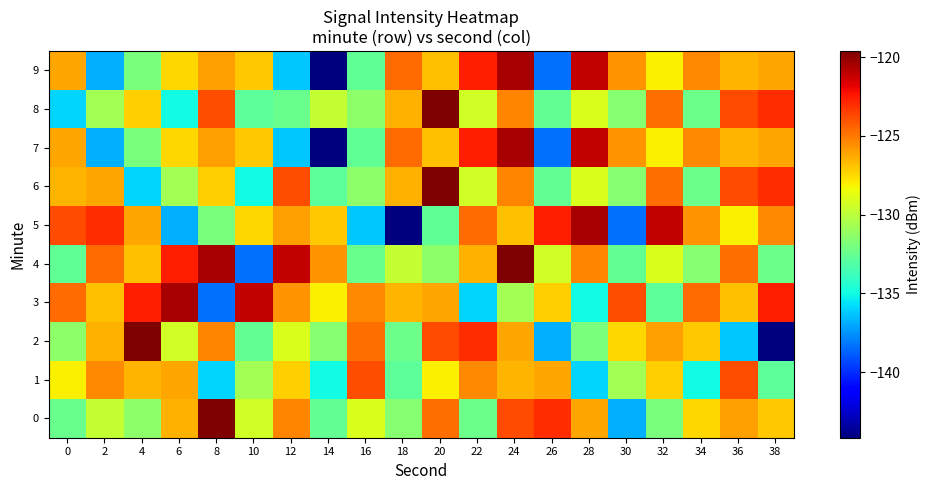

At 18, list the series in order from largest to smallest.

7, 9, 6, 8, 3, 4, 0, 2, 1, 5